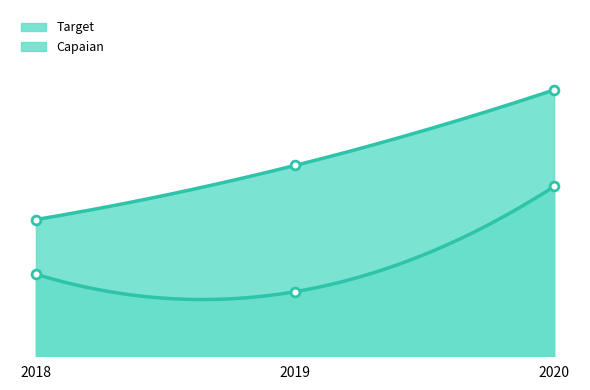

What are all the series names shown in the legend?

Target, Capaian